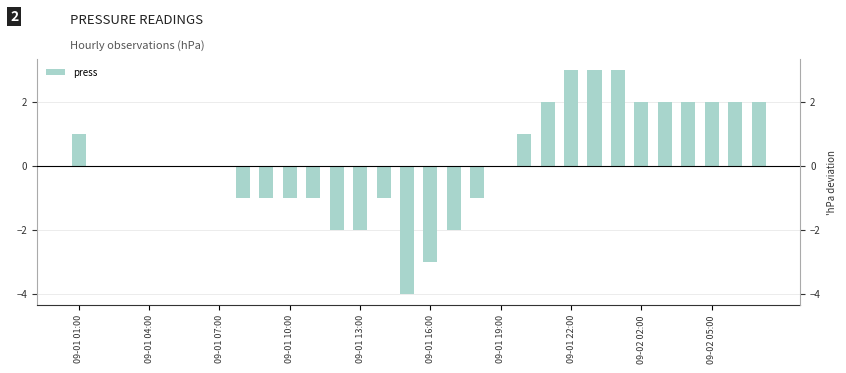

How many values exceed 0?

12